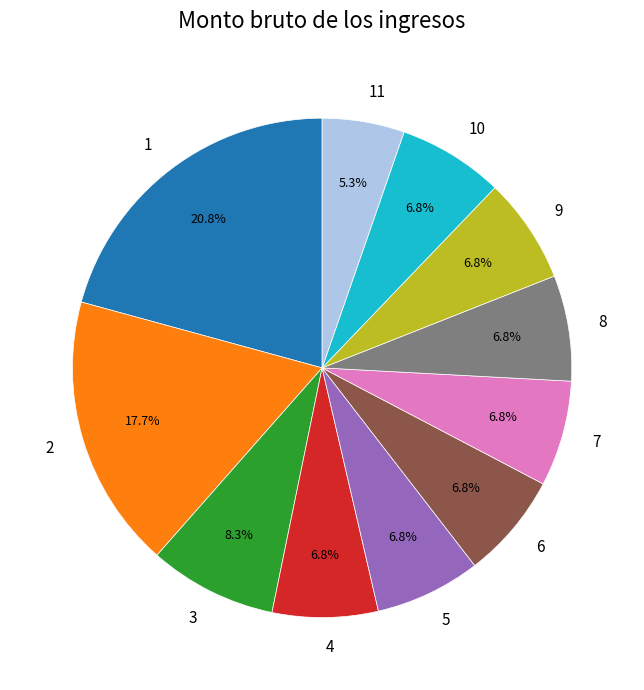

Approximately how many times larger is the value at 4 compared to 5?

1.0